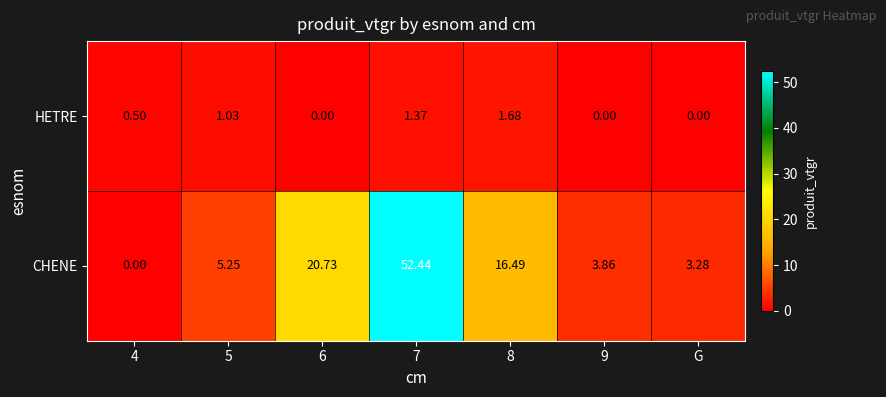

Rank the series at 6 from lowest to highest value.

HETRE, CHENE